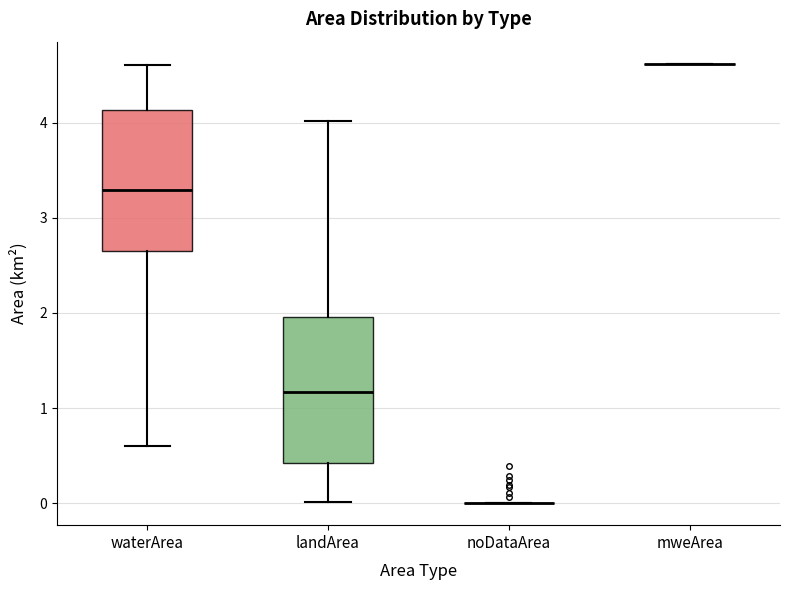

Reading left to right, transcribe this box plot: for each box, give where its median line is, the range the box spans, and where its two whiskers end, as read against the y-axis. The values are not printed on the chart, so give them approximately, as read against the axis.

waterArea: median 3.3, box 2.7 to 4.1, whiskers 0.6 to 4.6
landArea: median 1.2, box 0.4 to 2.0, whiskers 0.0 to 4.0
noDataArea: box collapsed to a line at 0.0, whiskers 0.0 to 0.0
mweArea: box collapsed to a line at 4.6, whiskers 4.6 to 4.6